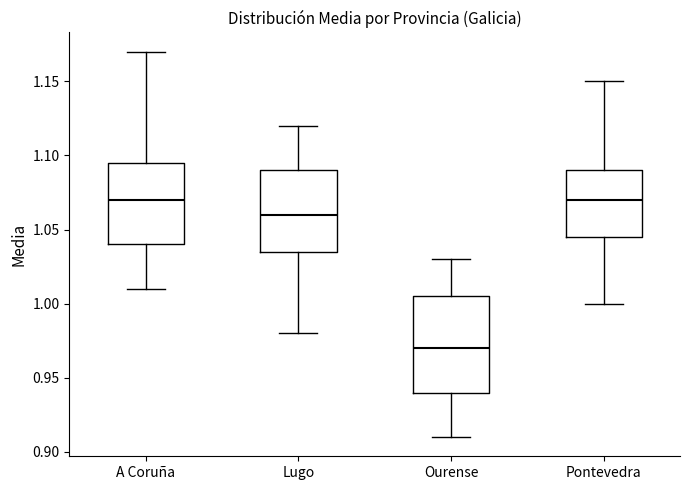

Where does the upper whisker of the box for Lugo end on the y-axis? The values are not printed on the chart, so give them approximately, as read against the axis.

1.120